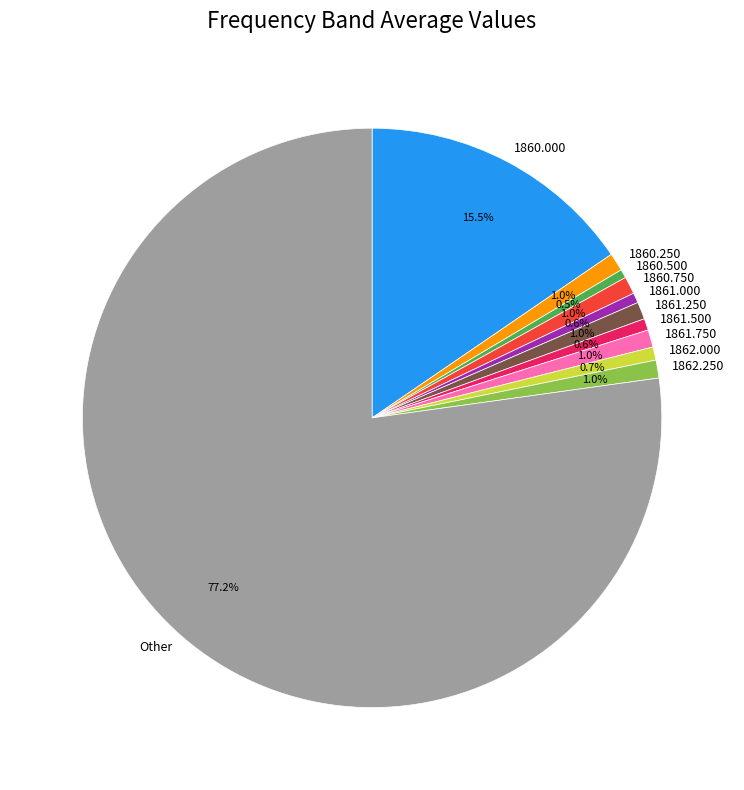

Which slice represents more than half of the pie?

Other